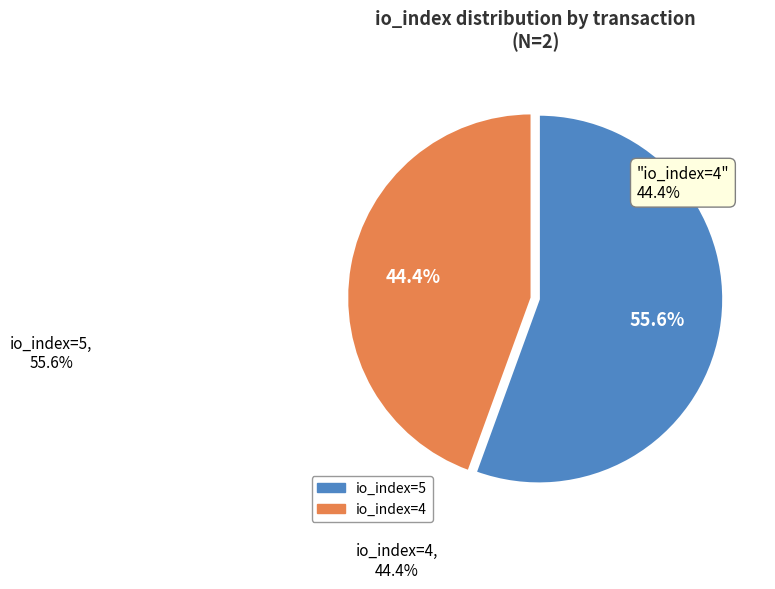

What is the ratio of the value at io_index=4 to the value at io_index=5?

0.8